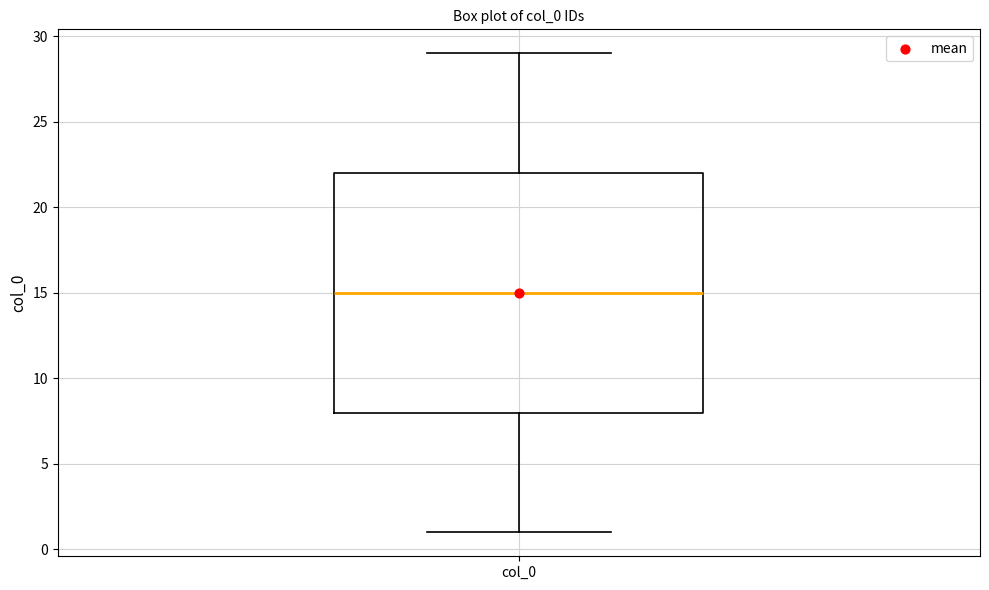

Transcribe this box plot: give where the median line is, the range the box spans, and where the two whiskers end, as read against the y-axis. The values are not printed on the chart, so give them approximately, as read against the axis.

median 15, box 8 to 22, whiskers 1 to 29